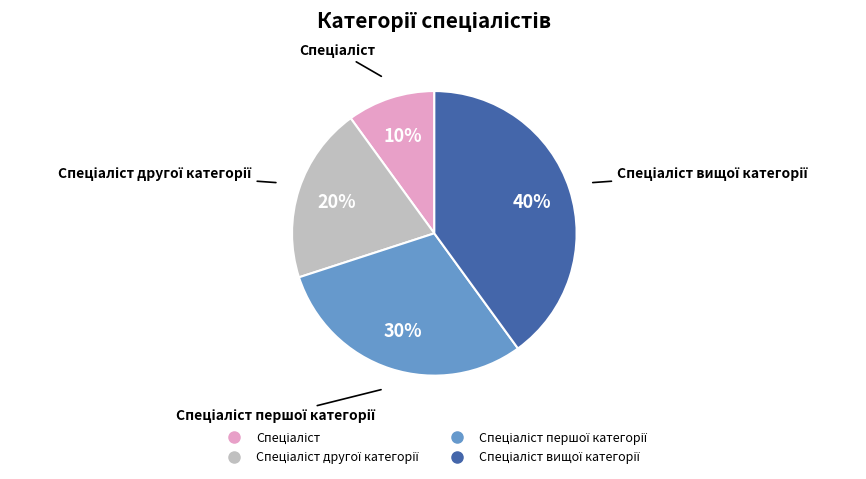

To the nearest percent, what is the average slice percentage?

25%